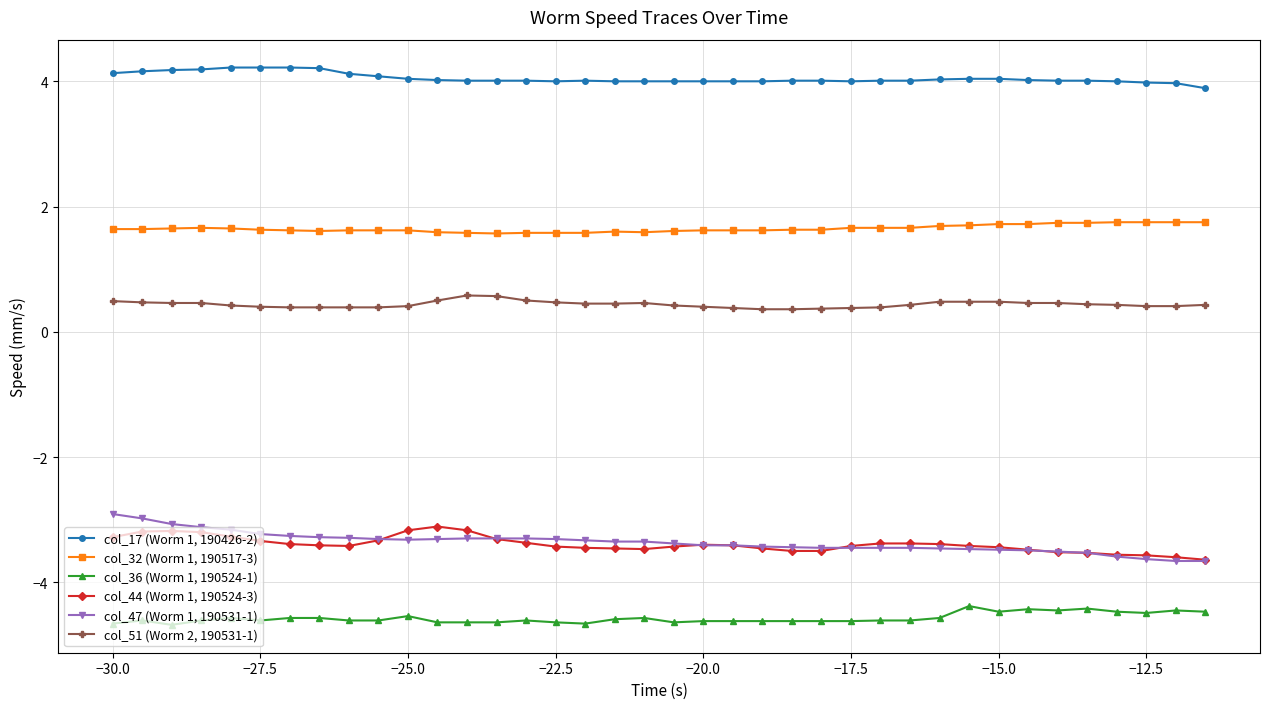

True or false: col_32 (Worm 1, 190517-3) has more than 1 points higher than both neighbors.

True